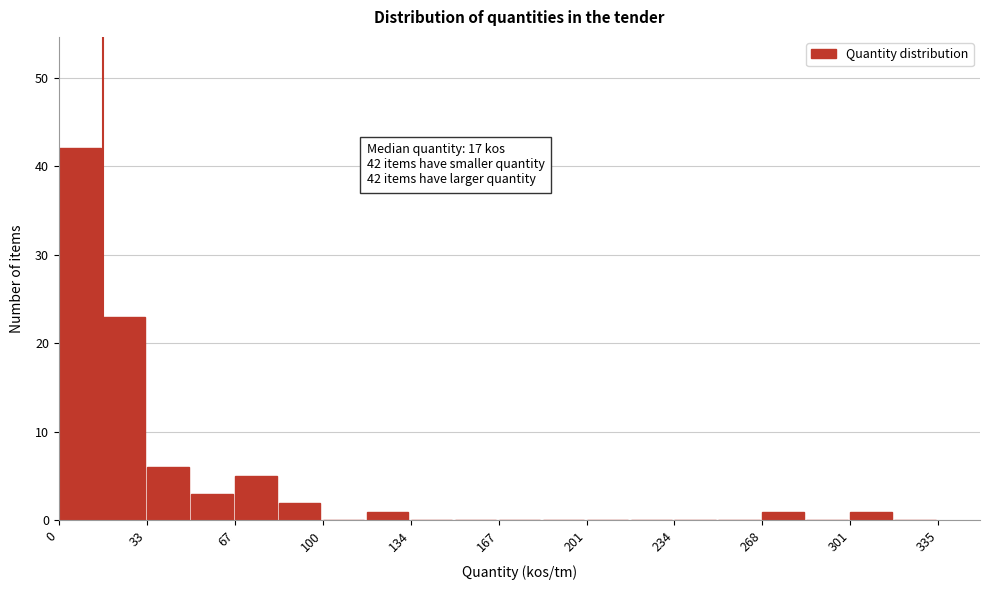

Around what value on the x-axis is the tallest bar? Give the approximate position of its centre, as read against the axis.

10